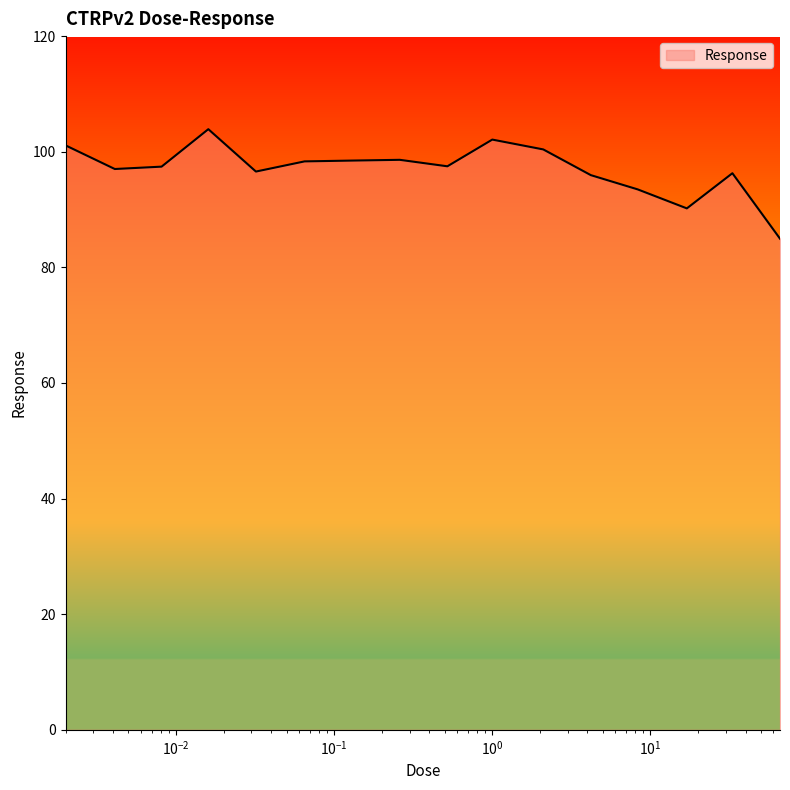

What is the average value?

97.0